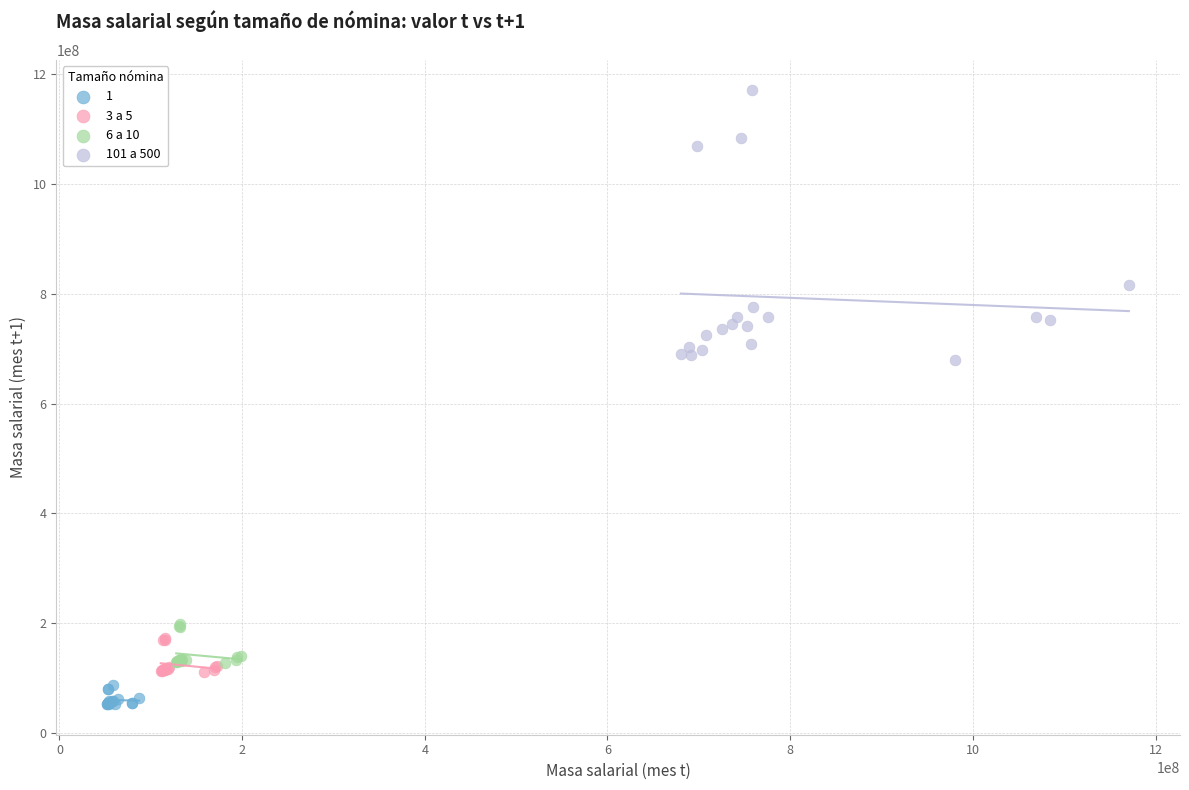

Which series contains the highest Y value?

101 a 500